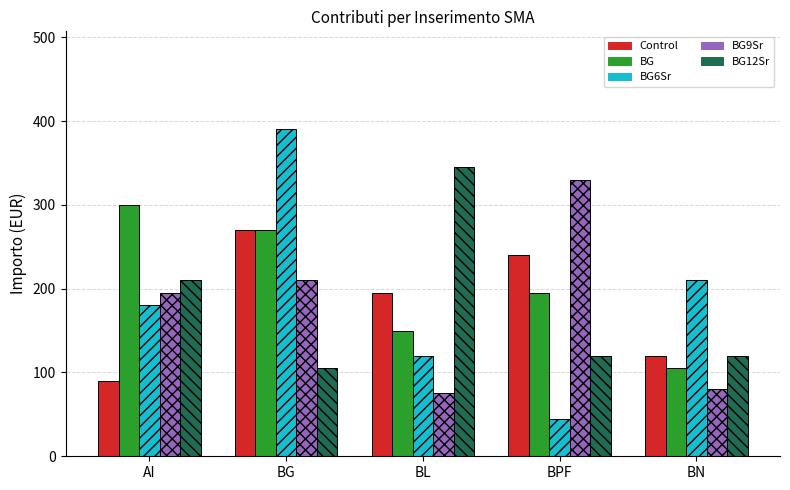

Is it true that BG12Sr equals 75 at BPF?

False